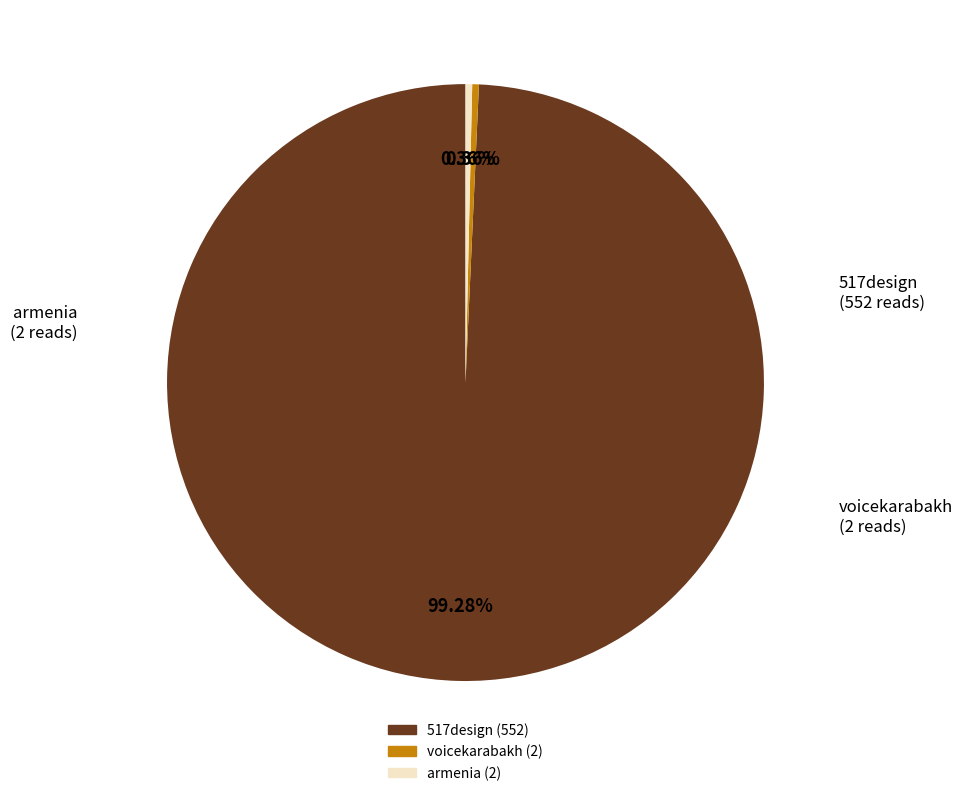

Which slice is the largest?

517design